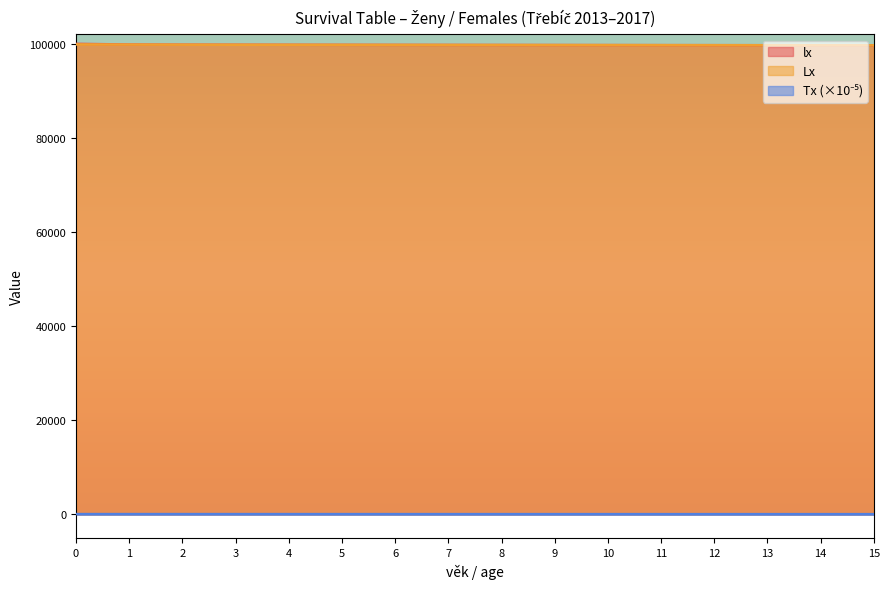

What is the minimum value for Tx?

68.0